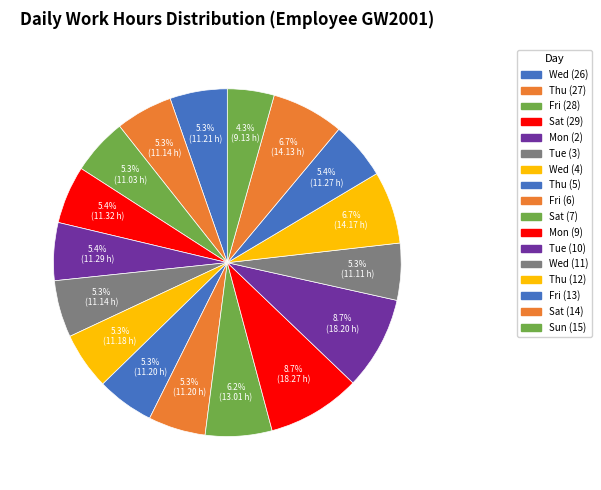

Does Fri (13) account for over 50% of the chart?

No